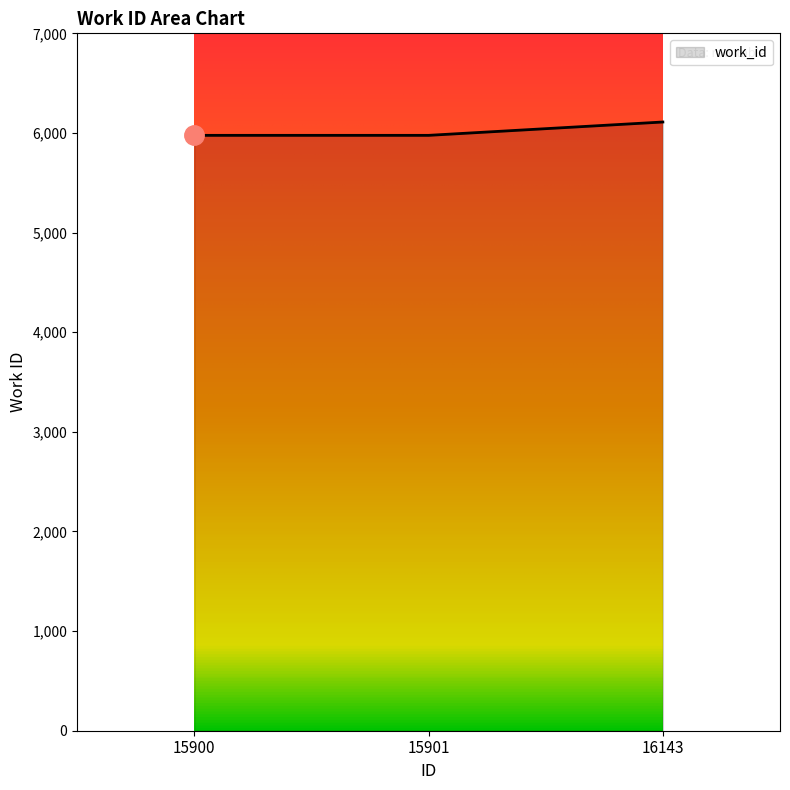

What is the smallest value displayed?

5976